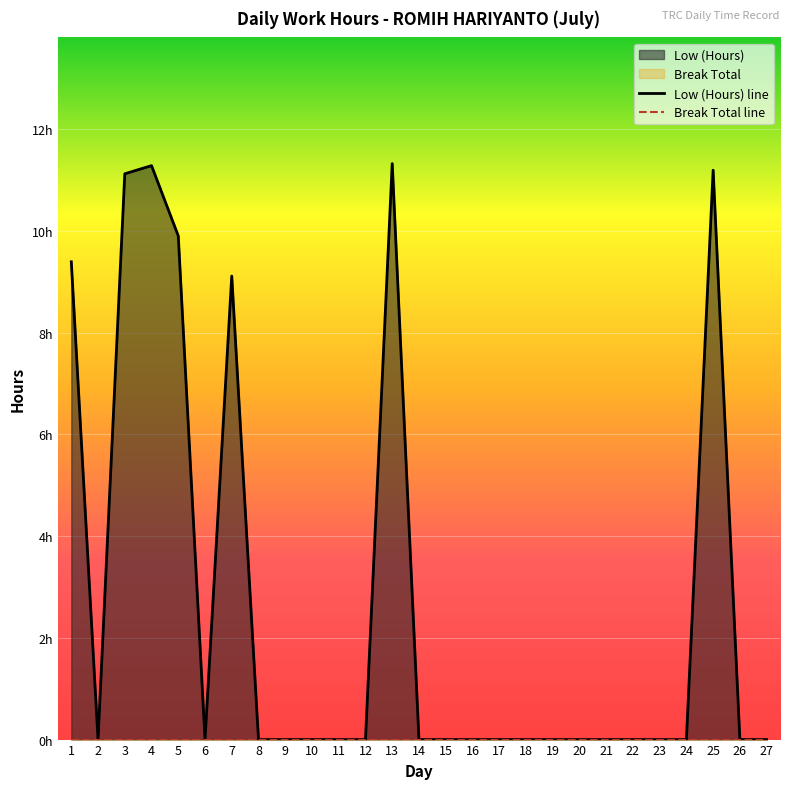

At which label is the value closest to 5?

7